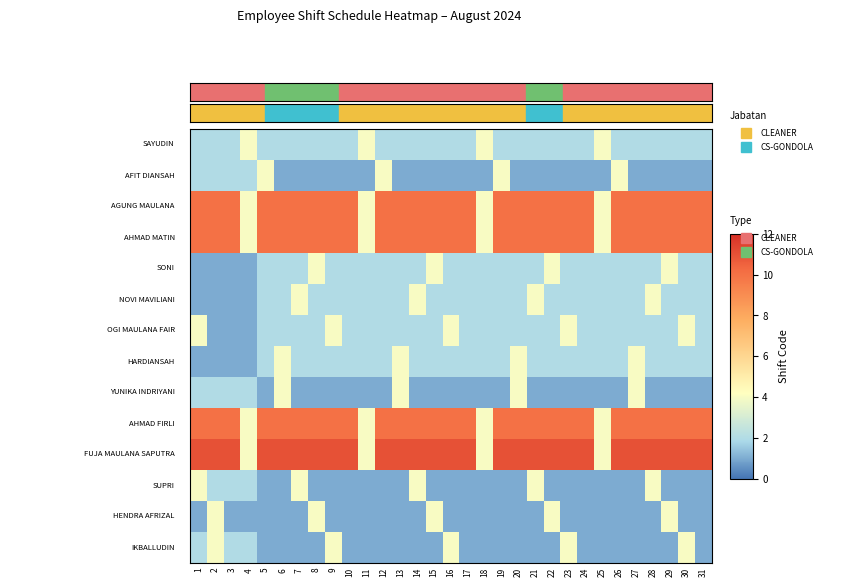

Between 31 and 7, which is larger?

31